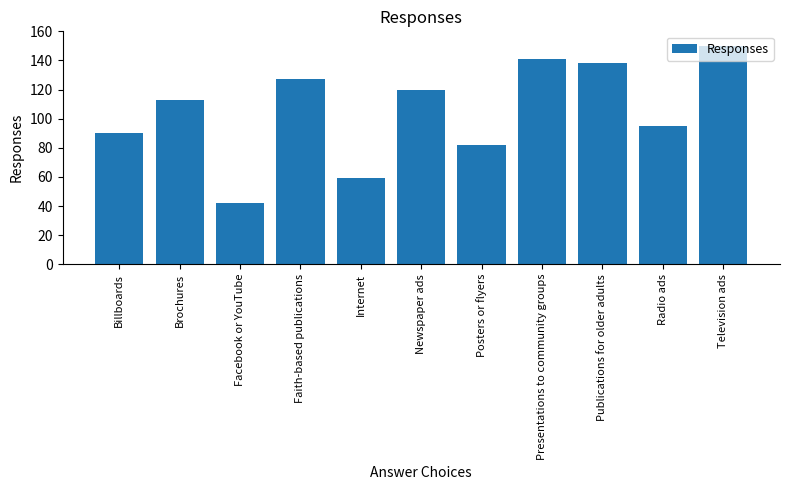

Read the value at Presentations to community groups, to the nearest 5.

140